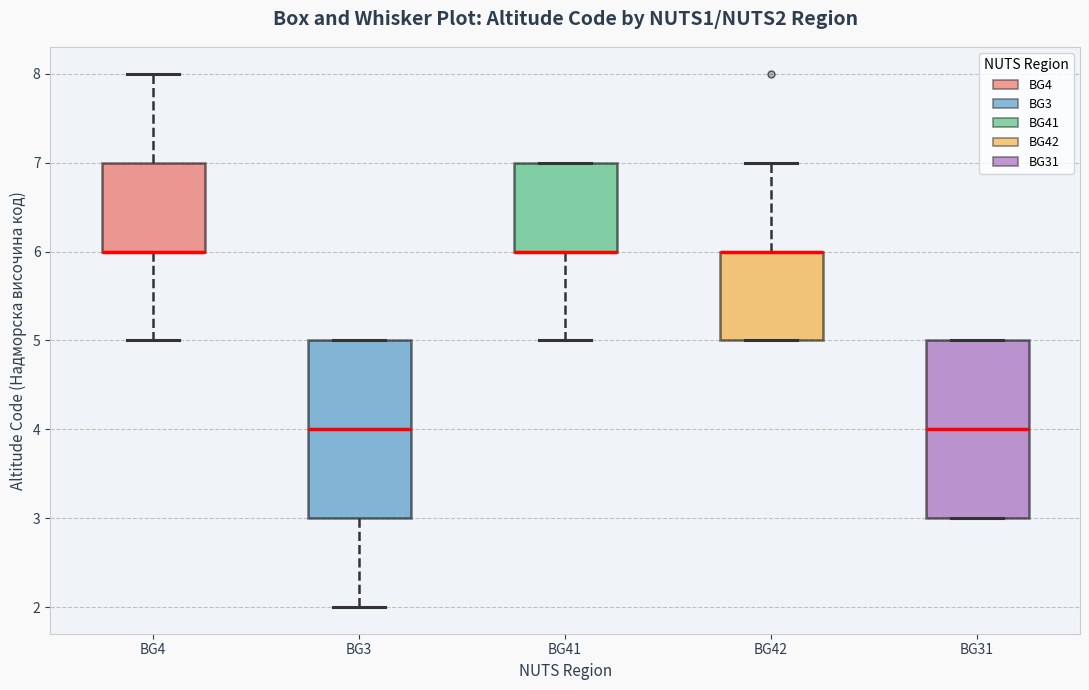

Reading left to right, transcribe this box plot: for each box, give where its median line is, the range the box spans, and where its two whiskers end, as read against the y-axis. The values are not printed on the chart, so give them approximately, as read against the axis.

BG4: median 6 (drawn on the box's lower edge), box 6 to 7, whiskers 5 to 8
BG3: median 4, box 3 to 5, whiskers 2 to 5
BG41: median 6 (drawn on the box's lower edge), box 6 to 7, whiskers 5 to 7
BG42: median 6 (drawn on the box's upper edge), box 5 to 6, whiskers 5 to 7
BG31: median 4, box 3 to 5, whiskers 3 to 5